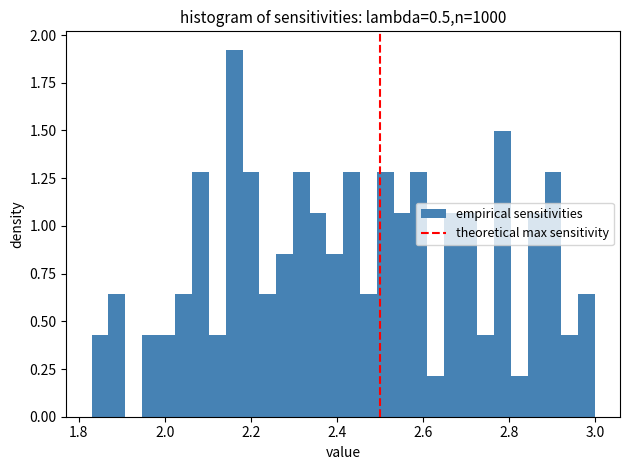

Around what value on the x-axis is the tallest bar? Give the approximate position of its centre, as read against the axis.

2.16